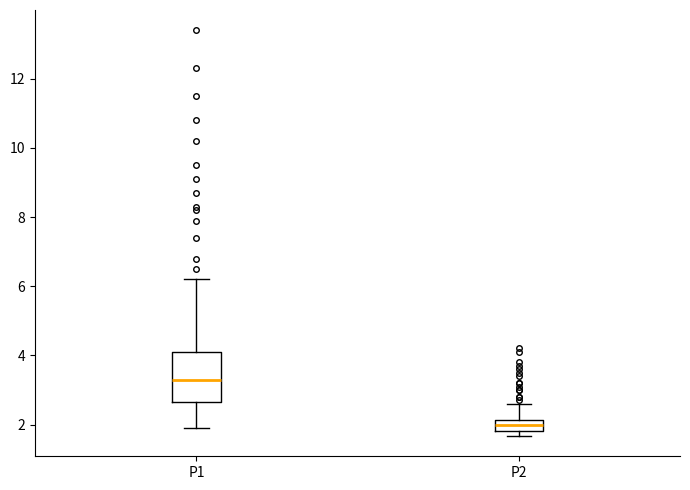

Reading left to right, read every box against the y-axis: the position of its median line, the range the box covers, and the ends of its whiskers. The values are not printed on the chart, so give them approximately, as read against the axis.

P1: median 3.4, box 2.6 to 4.2, whiskers 2.0 to 6.2
P2: median 2.0, box 1.8 to 2.2, whiskers 1.6 to 2.6